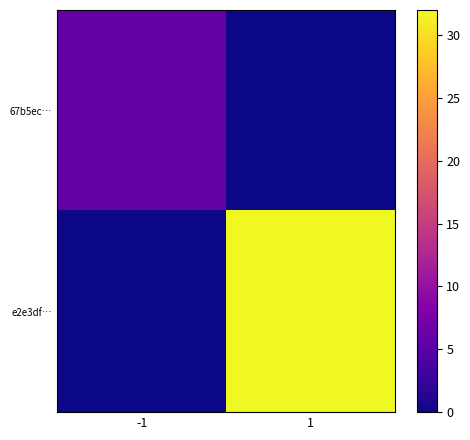

What is the greatest value displayed?

32